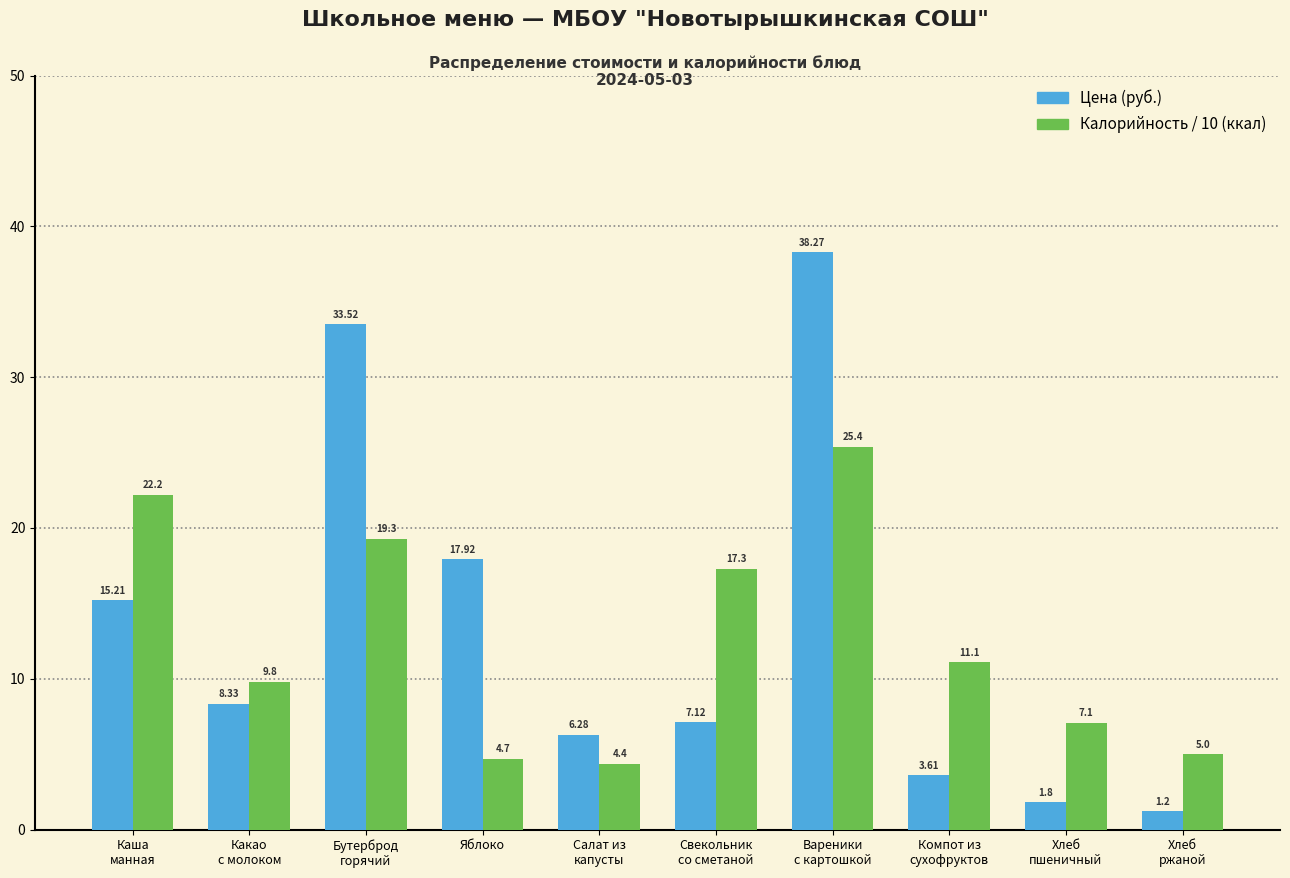

Which series has the widest spread of values?

Цена (руб.)